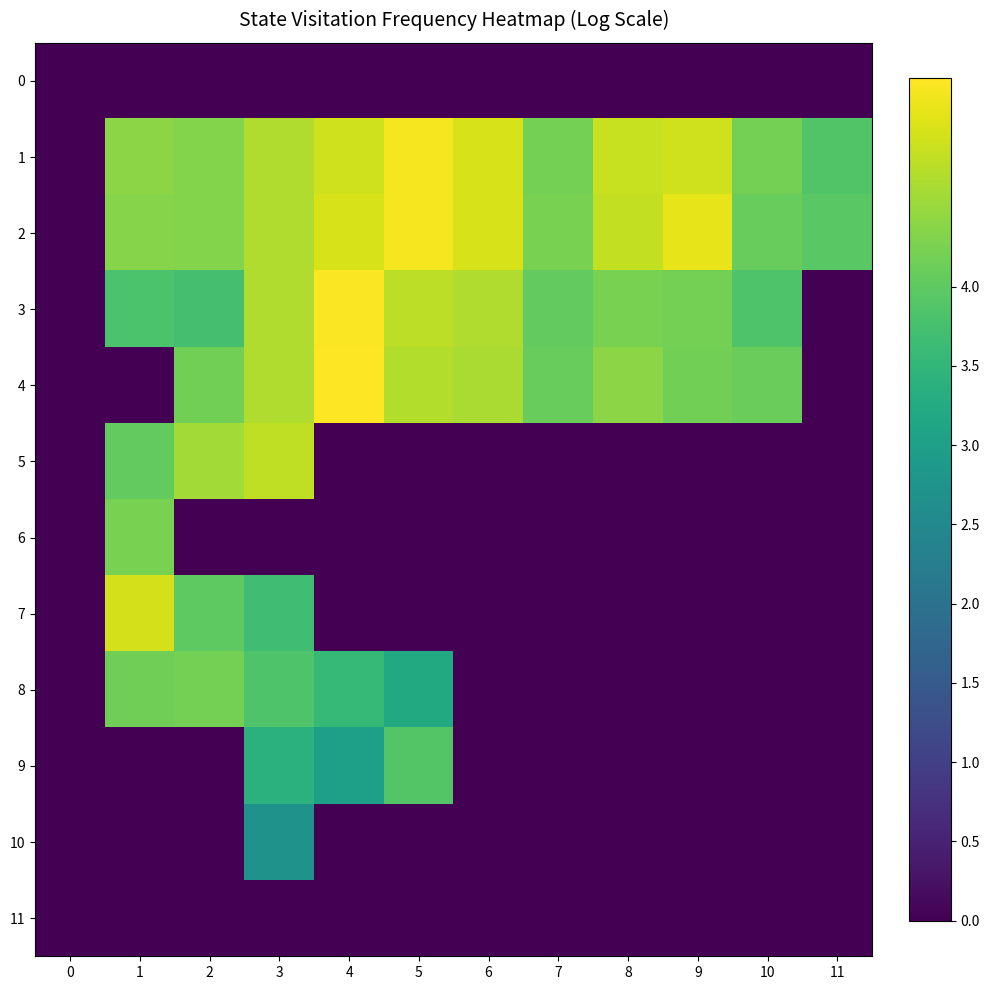

At which category is the sum across all series the highest?

3